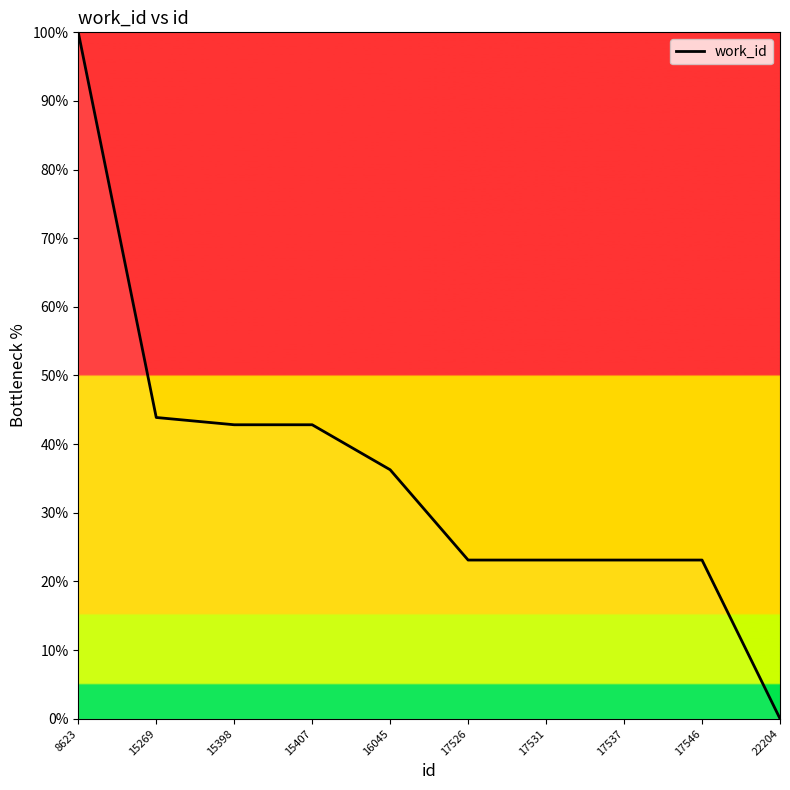

Is it true that the value at 15269 is 19.9?

False